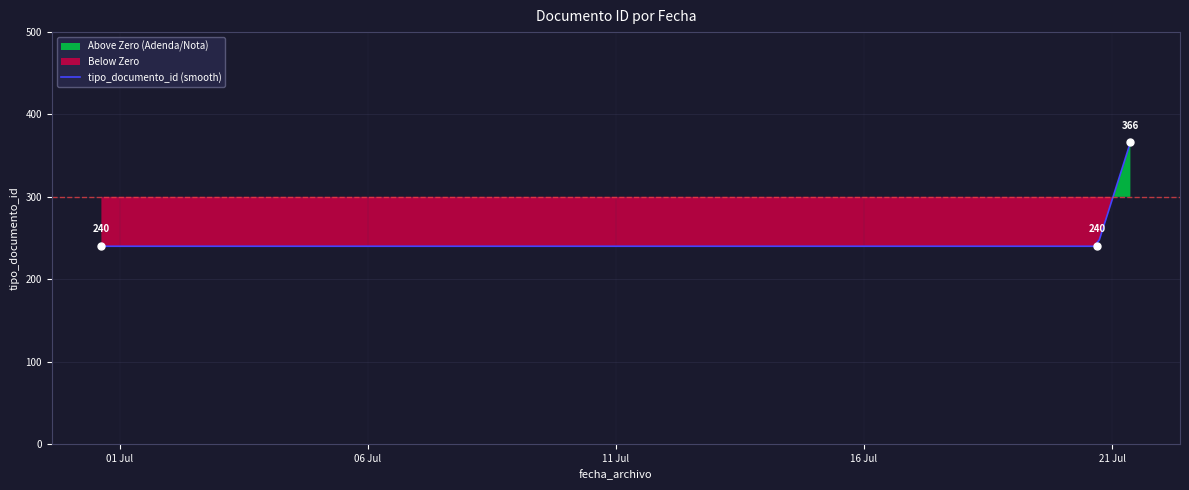

Reading left to right, transcribe all the data shown in this chart.

240	240	366